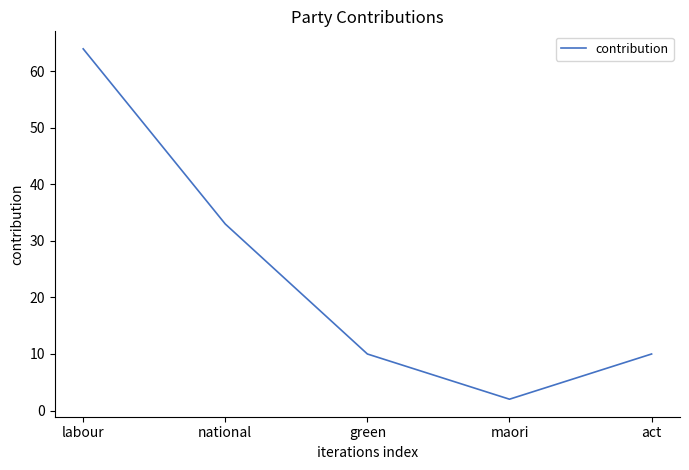

What position from the left is maori?

4